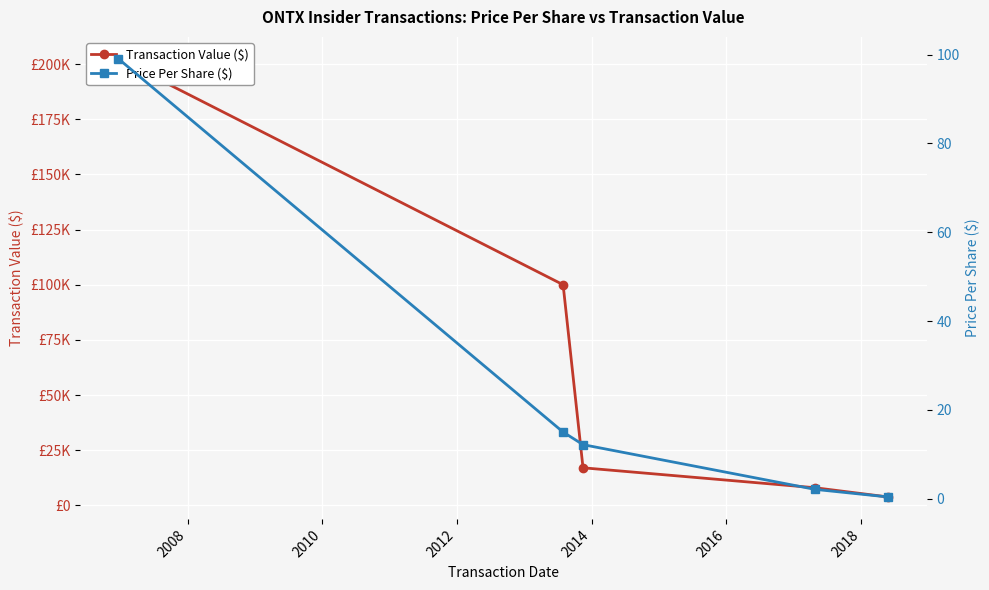

List the series in order of their overall mean, lowest first.

Price Per Share ($), Transaction Value ($)